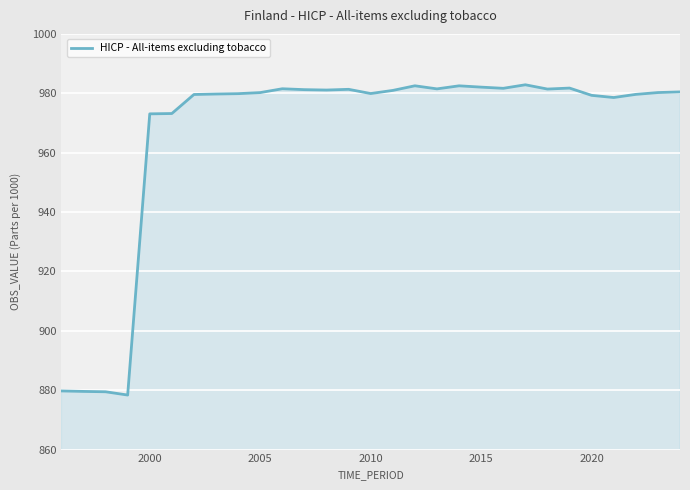

What is the difference between the maximum and minimum values?

104.5